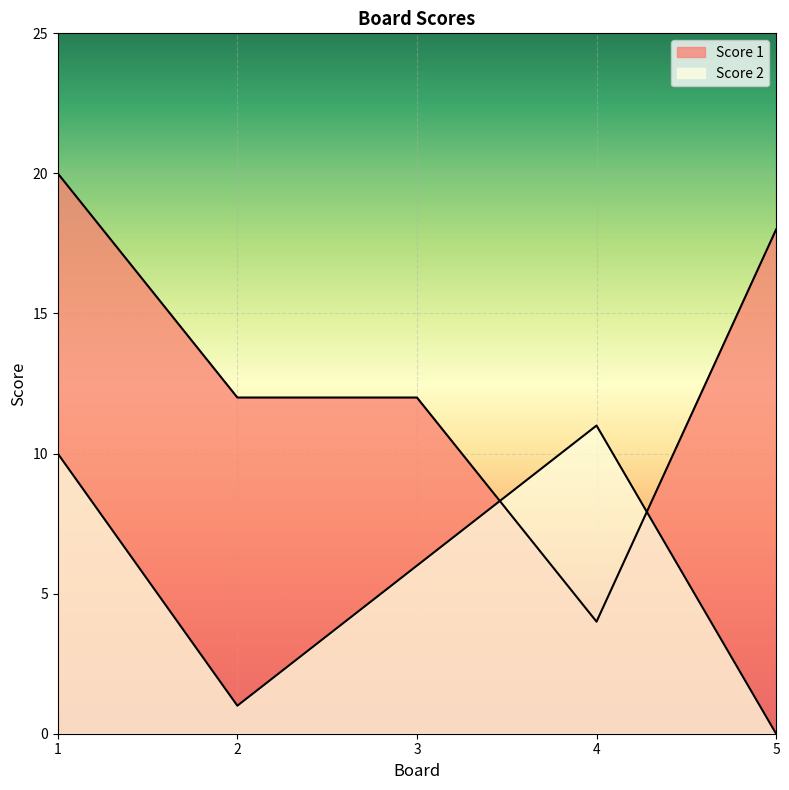

Which label corresponds to the largest value in the chart?

1